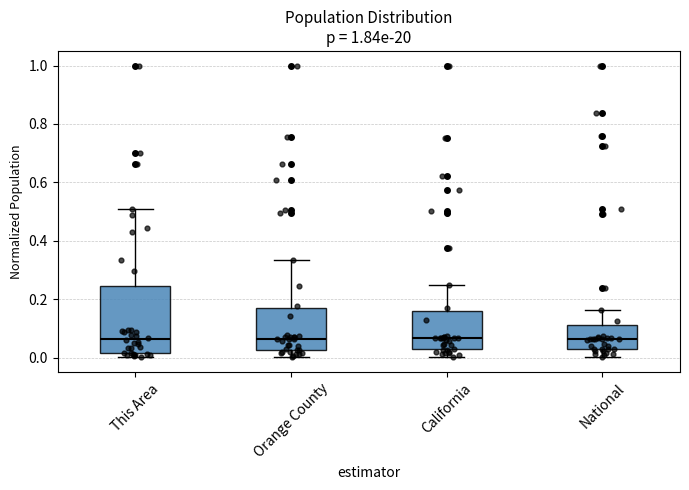

Where does the lower whisker of the box for California end on the y-axis? The values are not printed on the chart, so give them approximately, as read against the axis.

0.00